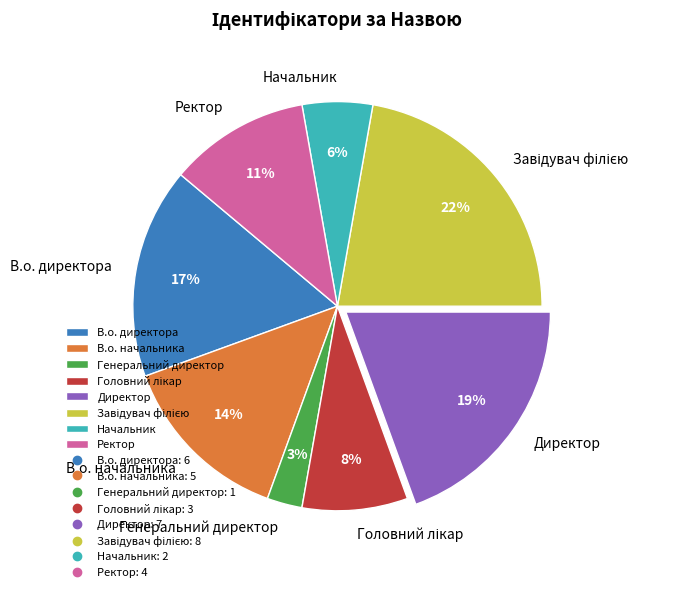

Which has a higher value, Ректор or Генеральний директор?

Ректор